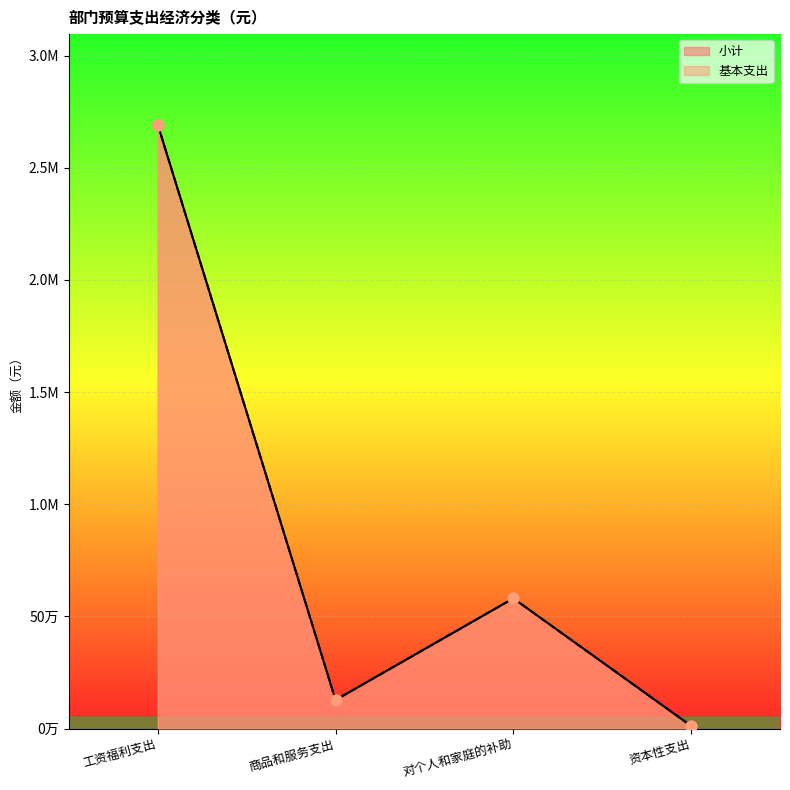

At which category is the sum across all series the highest?

工资福利支出